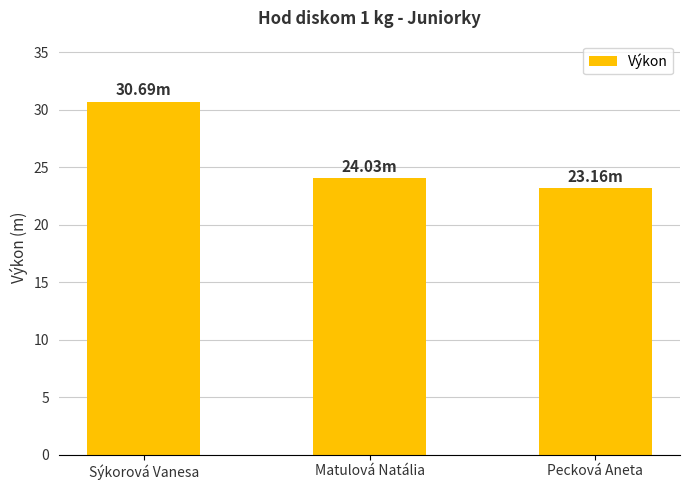

How many data points does each series have?

3